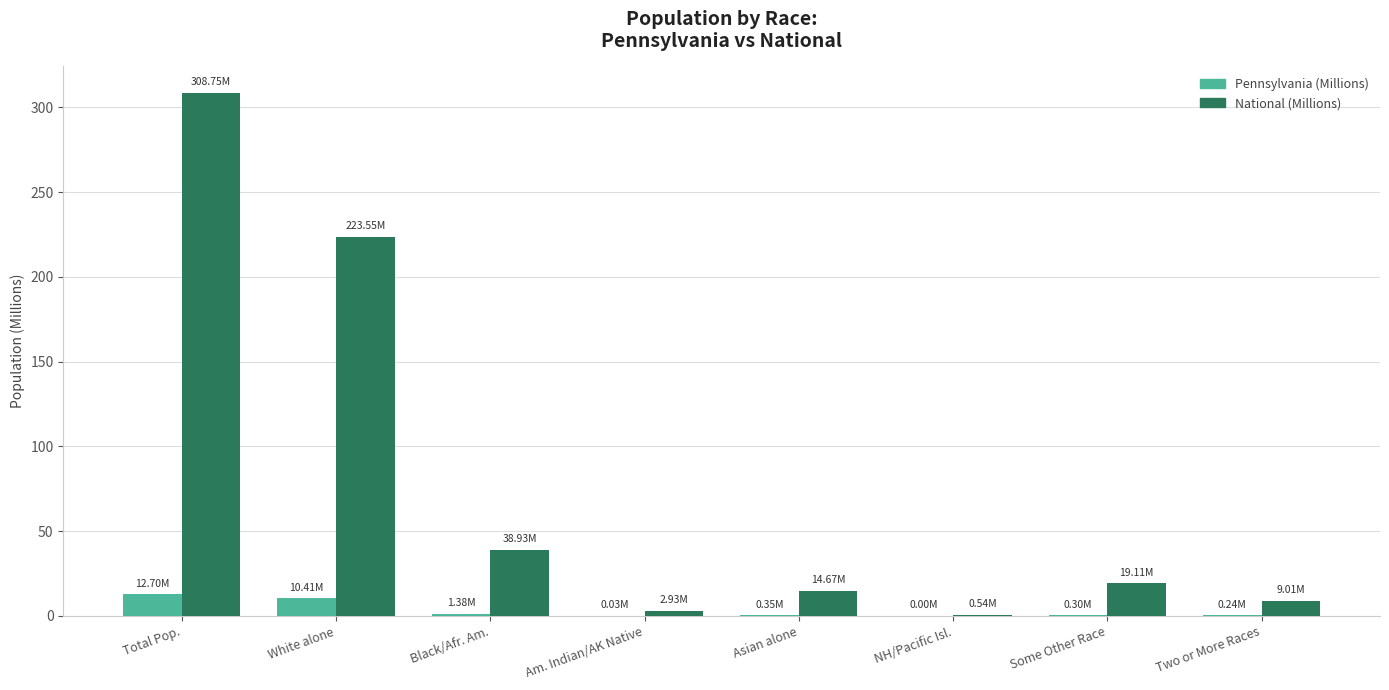

At which category is the sum across all series the highest?

Total Pop.